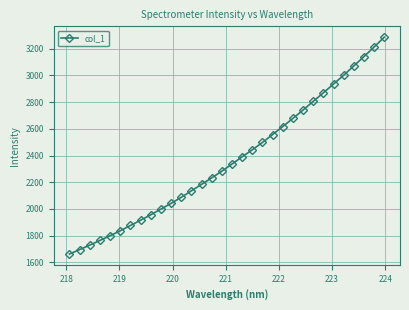

Count the number of data series in this chart.

1